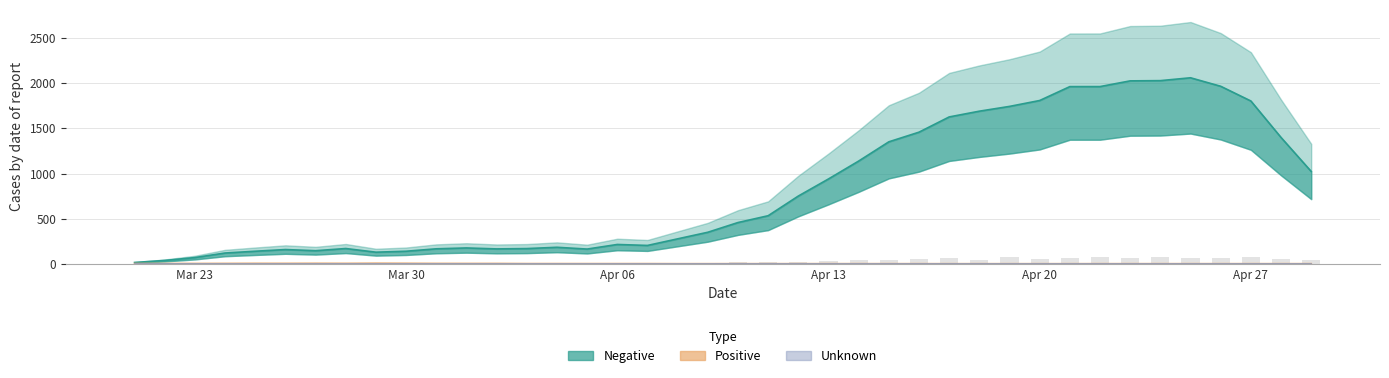

Is the value of Unknown at 39 greater than the value of Negative at 38?

No